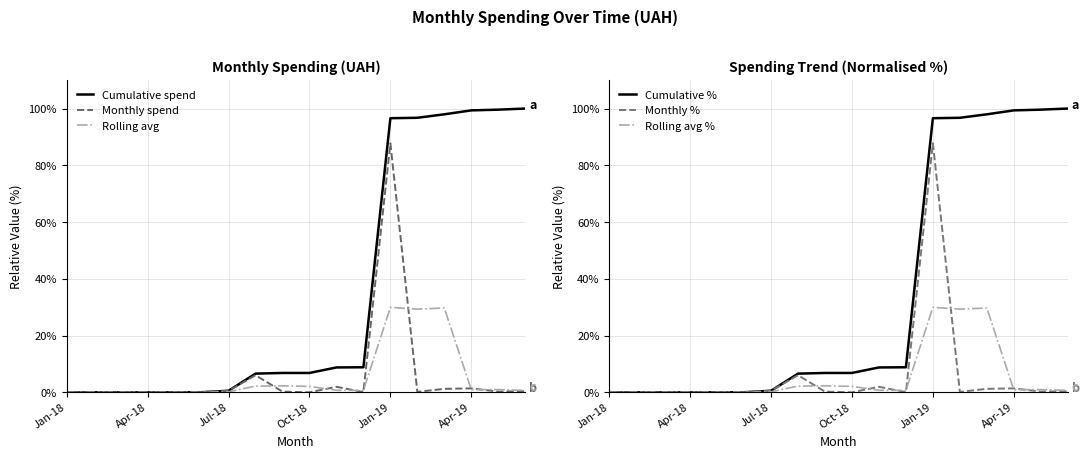

At how many categories does at least one series exceed 55?

6